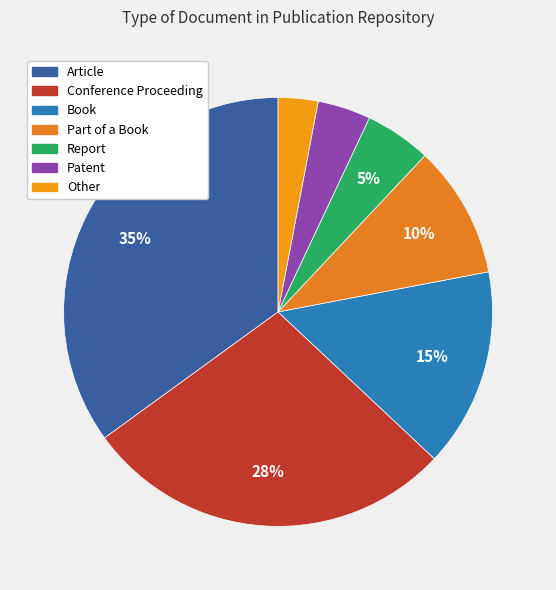

What is the ratio of the value at Other to the value at Part of a Book?

0.3